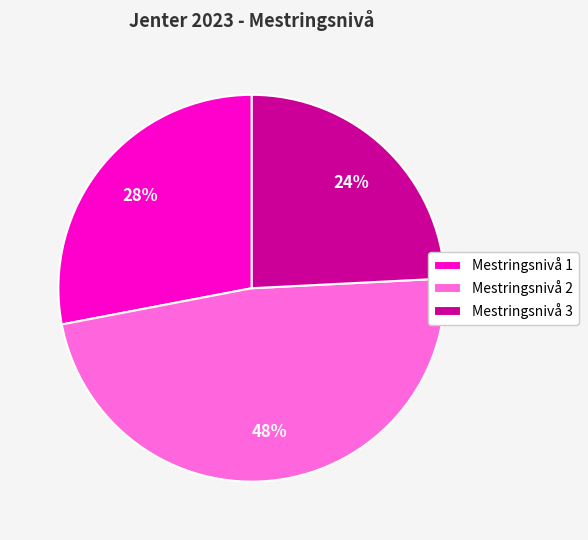

How many slices are in this pie chart?

3